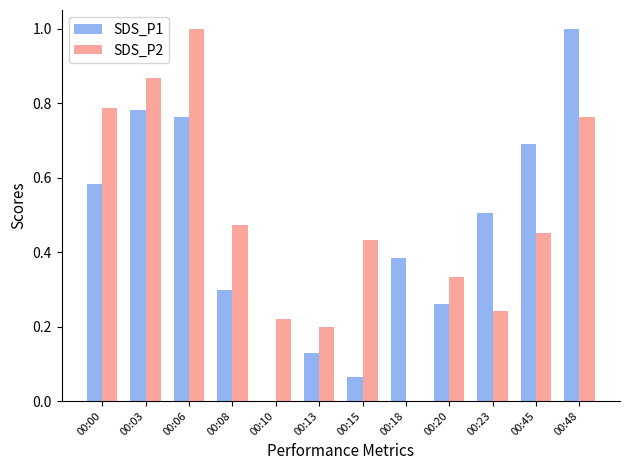

Is it true that SDS_P2 equals 1.6 at 00:06?

False